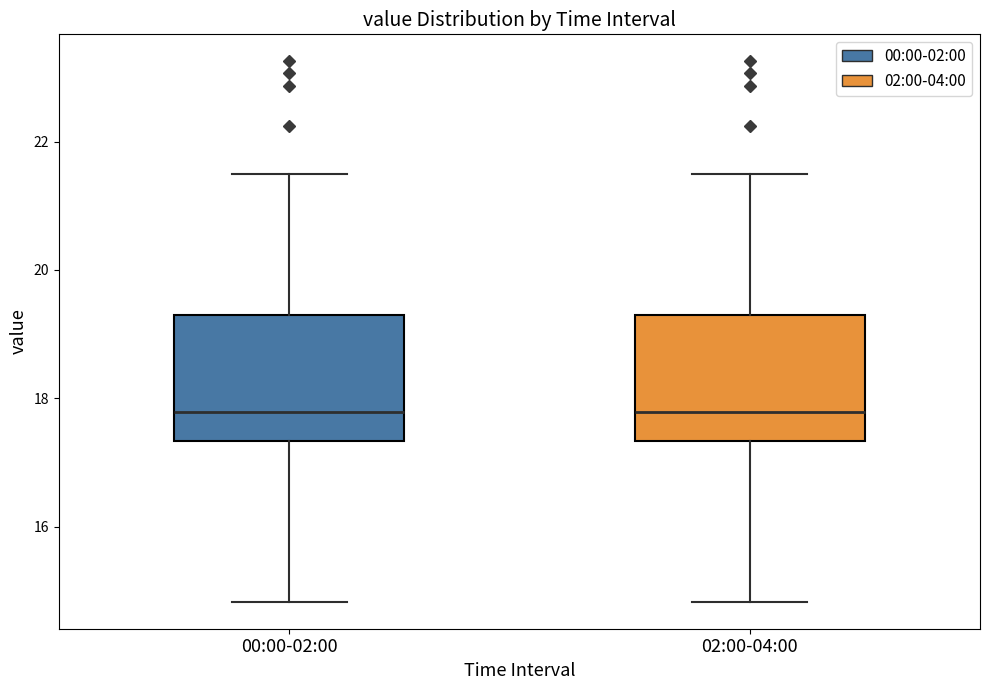

Where does the lower whisker of the box for 00:00-02:00 end on the y-axis? The values are not printed on the chart, so give them approximately, as read against the axis.

14.8